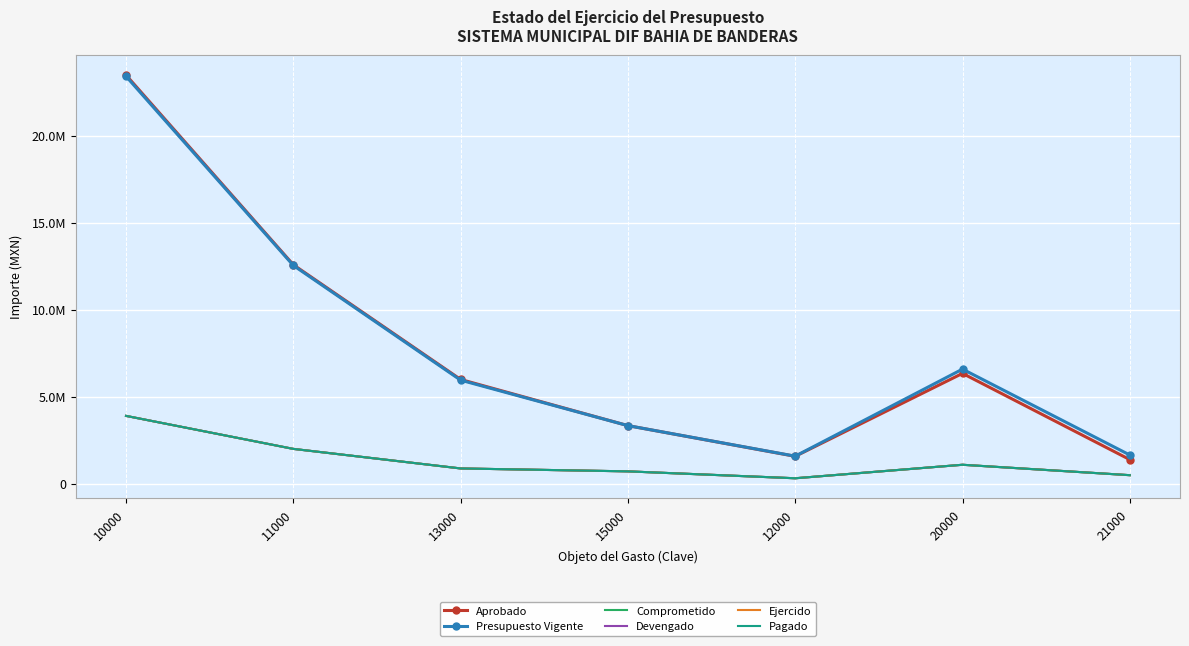

Which has a higher value, 11000 or 20000?

11000